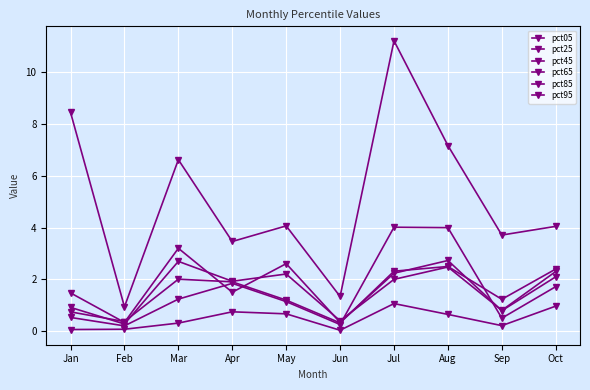

Which category has the highest value in the pct05 series?

Jul